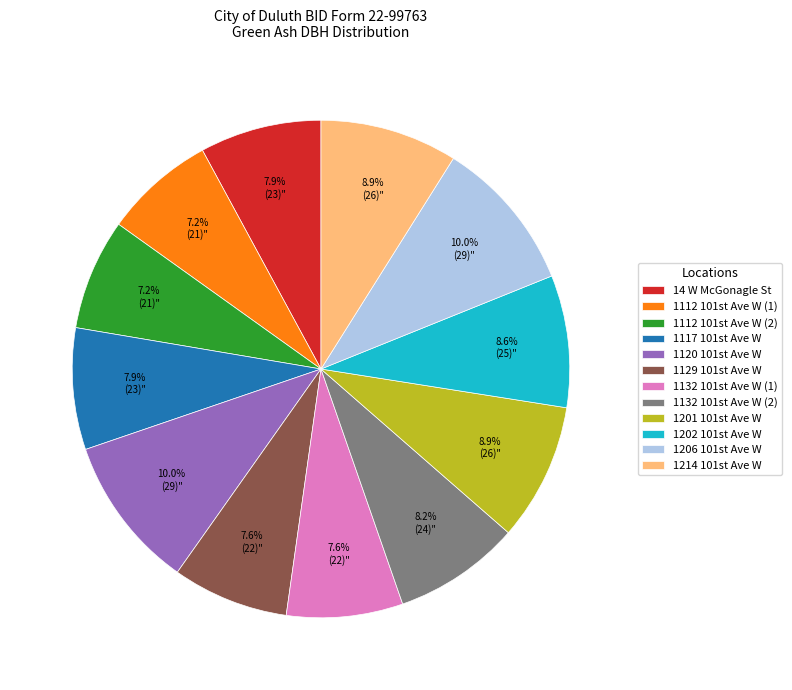

How many segments does this pie chart have?

12